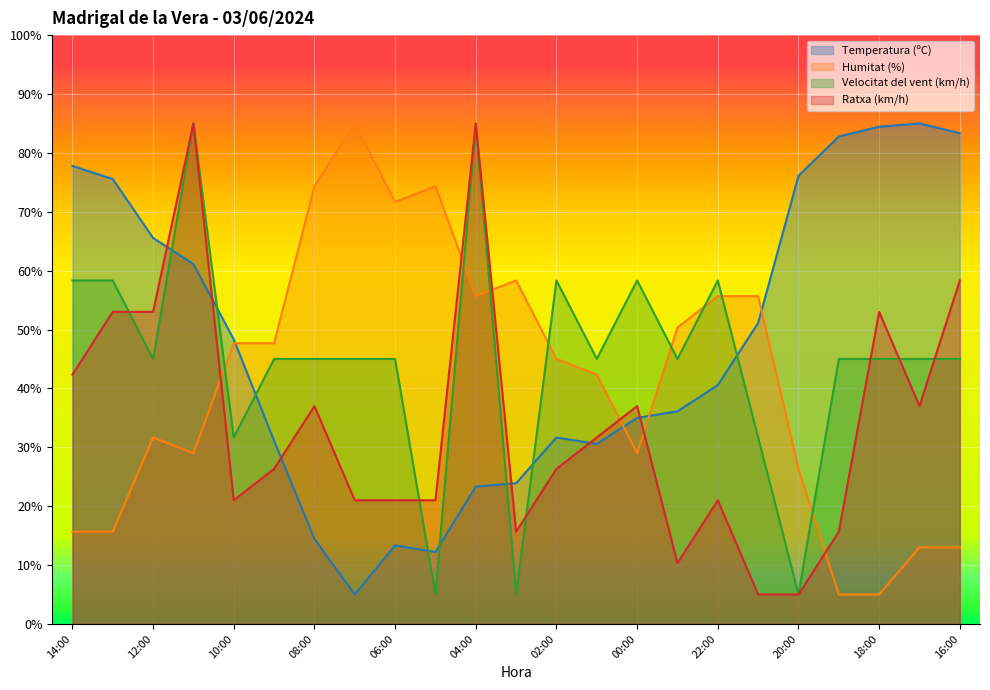

Where is the first local maximum for Ratxa (km/h)?

11:00